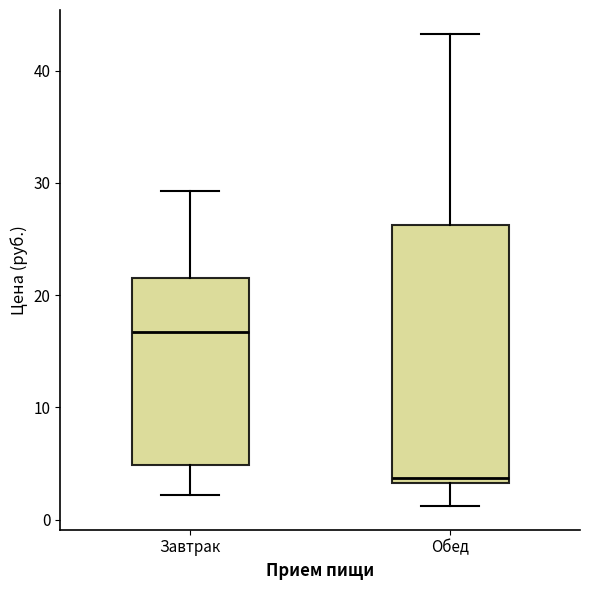

Reading left to right, read every box against the y-axis: the position of its median line, the range the box covers, and the ends of its whiskers. The values are not printed on the chart, so give them approximately, as read against the axis.

Завтрак: median 17, box 5 to 22, whiskers 2 to 29
Обед: median 4, box 3 to 26, whiskers 1 to 43